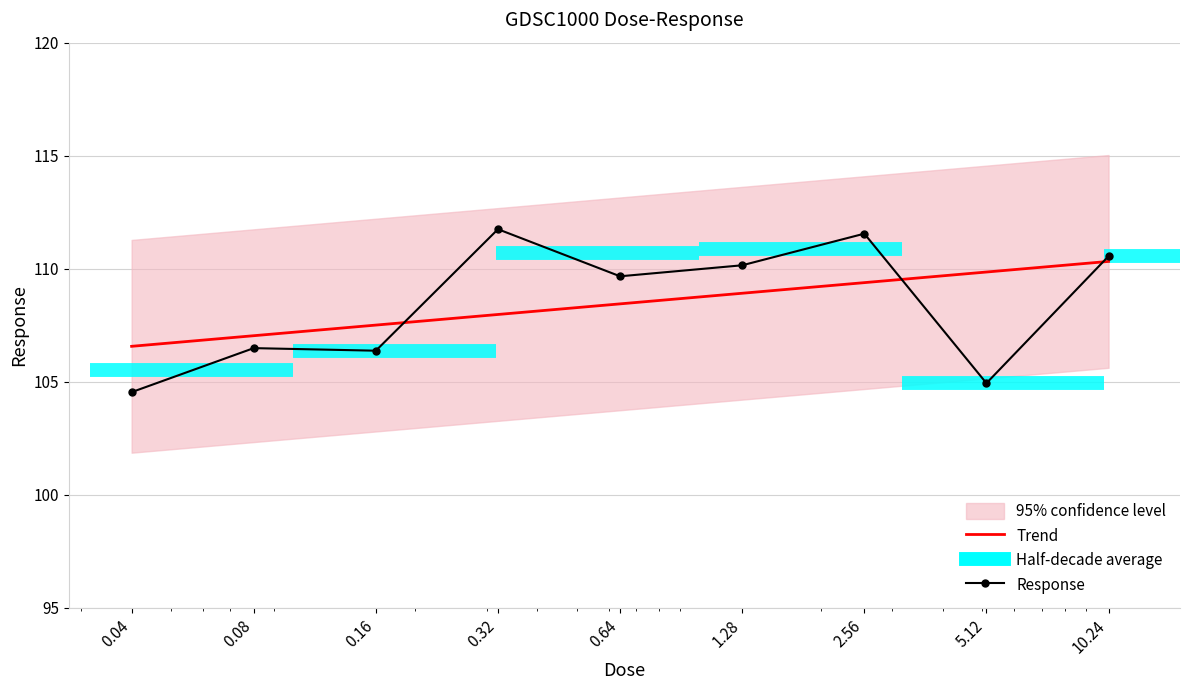

List the labels in order of value, largest first.

0.32, 2.56, 10.24, 1.28, 0.64, 0.08, 0.16, 5.12, 0.04